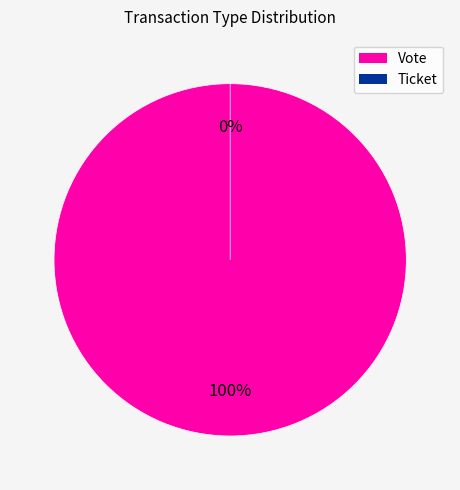

What portion of the pie excludes Ticket?

100.0%